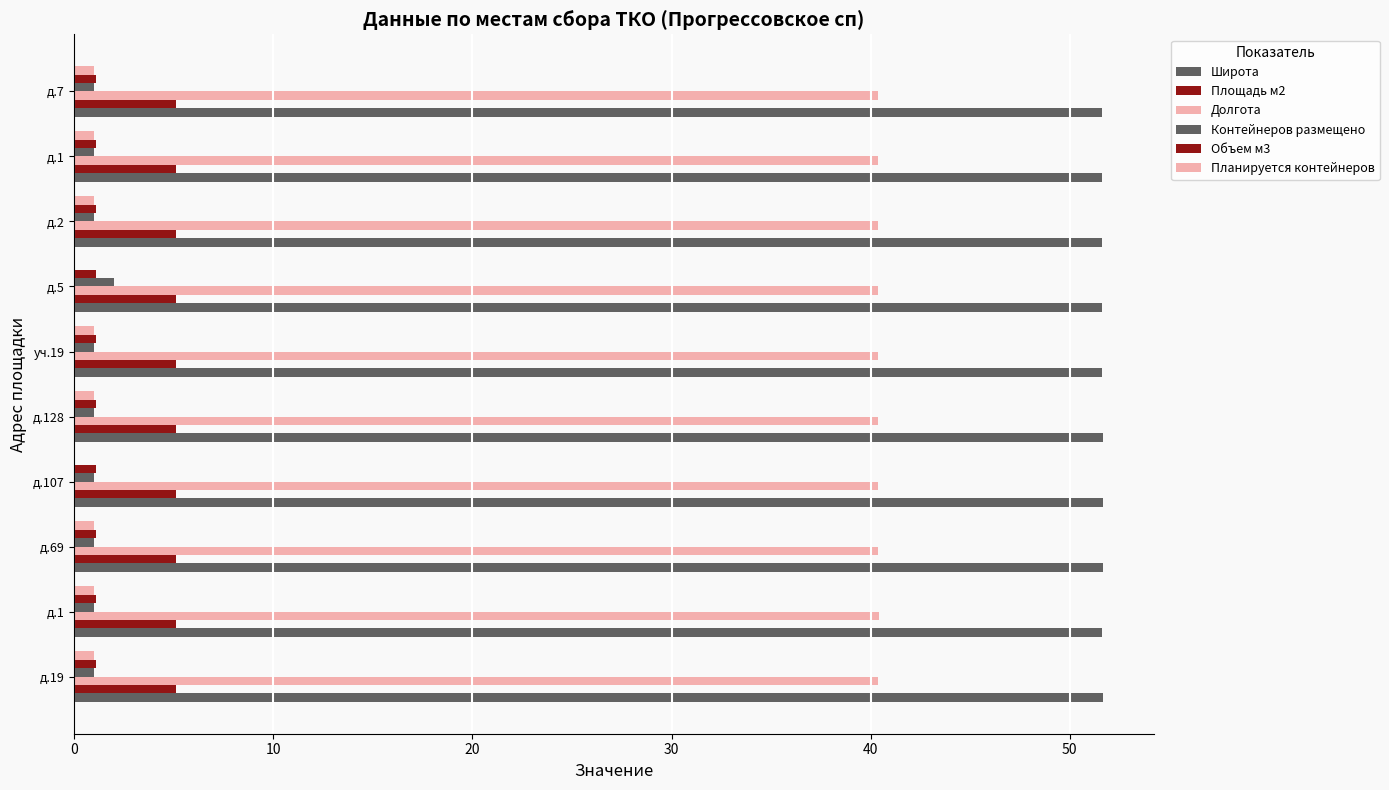

How many data points does each series have?

10